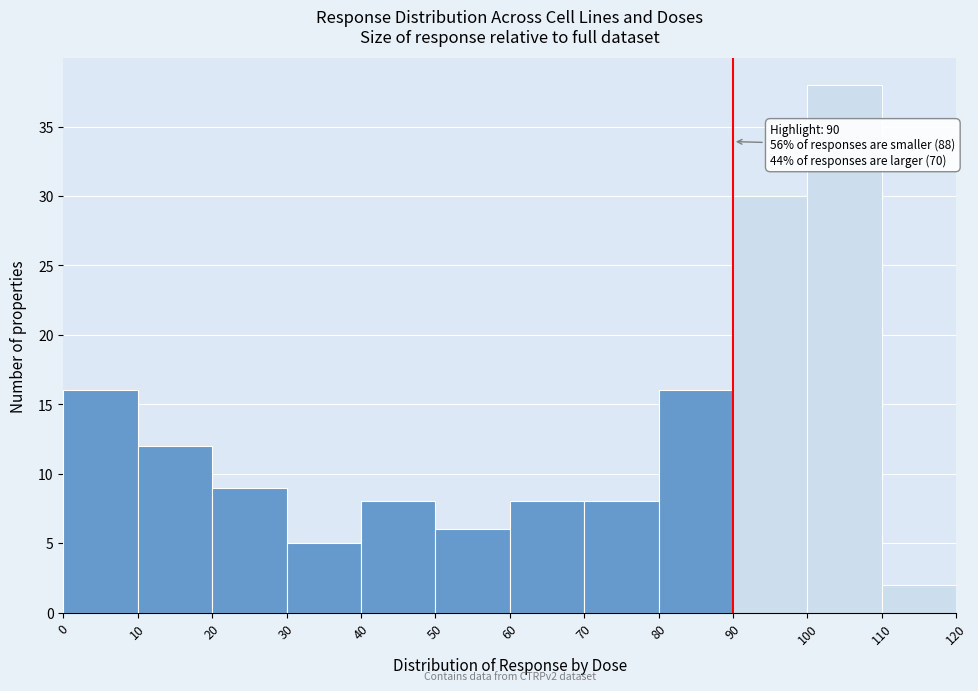

Over which range of the x-axis is the bar tallest?

100 to 110